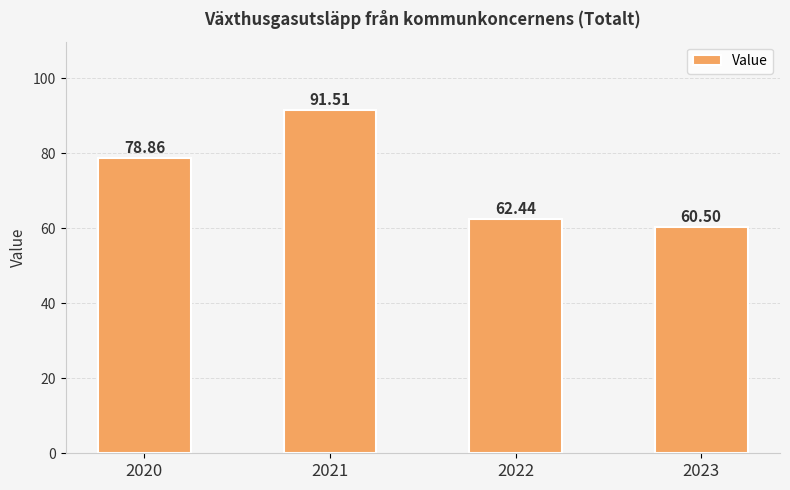

What is the difference between the maximum and minimum values?

31.0